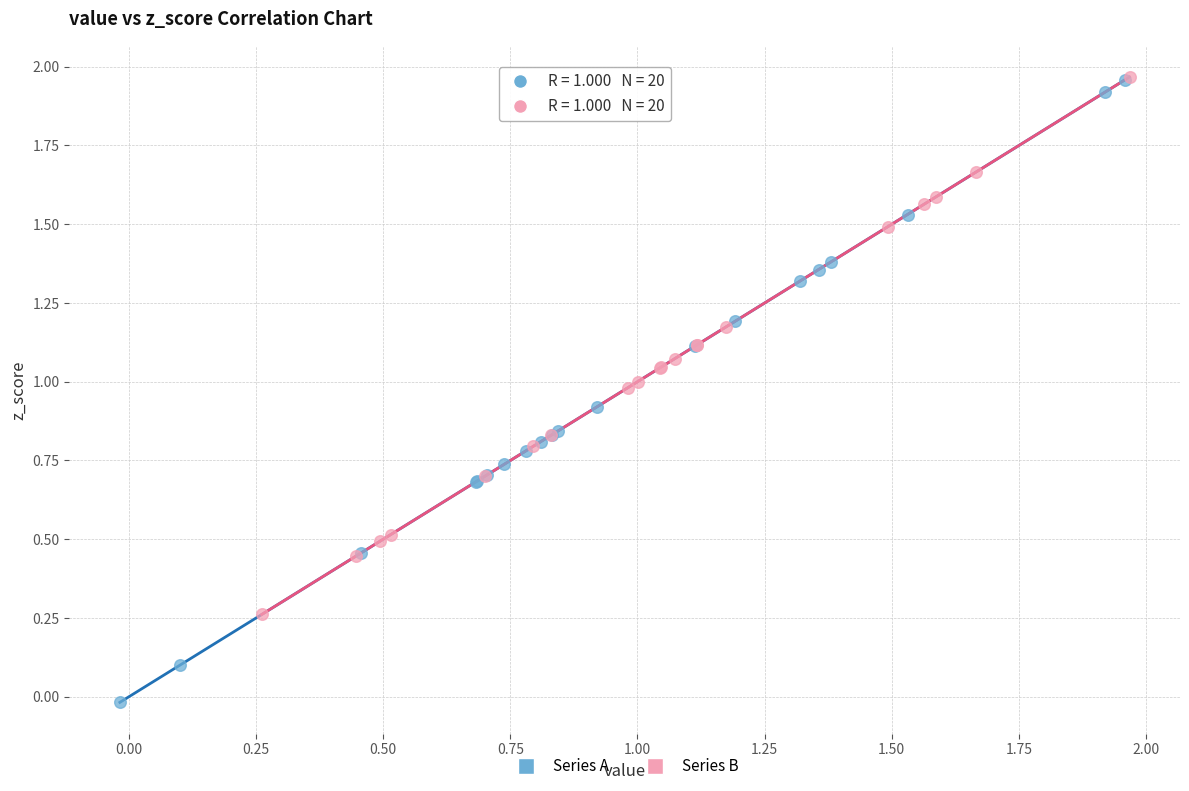

Which series has the largest Y range (max minus min)?

Series A